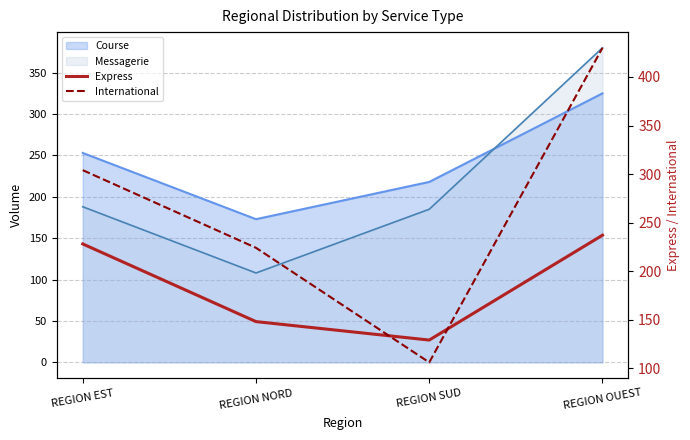

The International series shows 224 at REGION NORD. True or false?

True